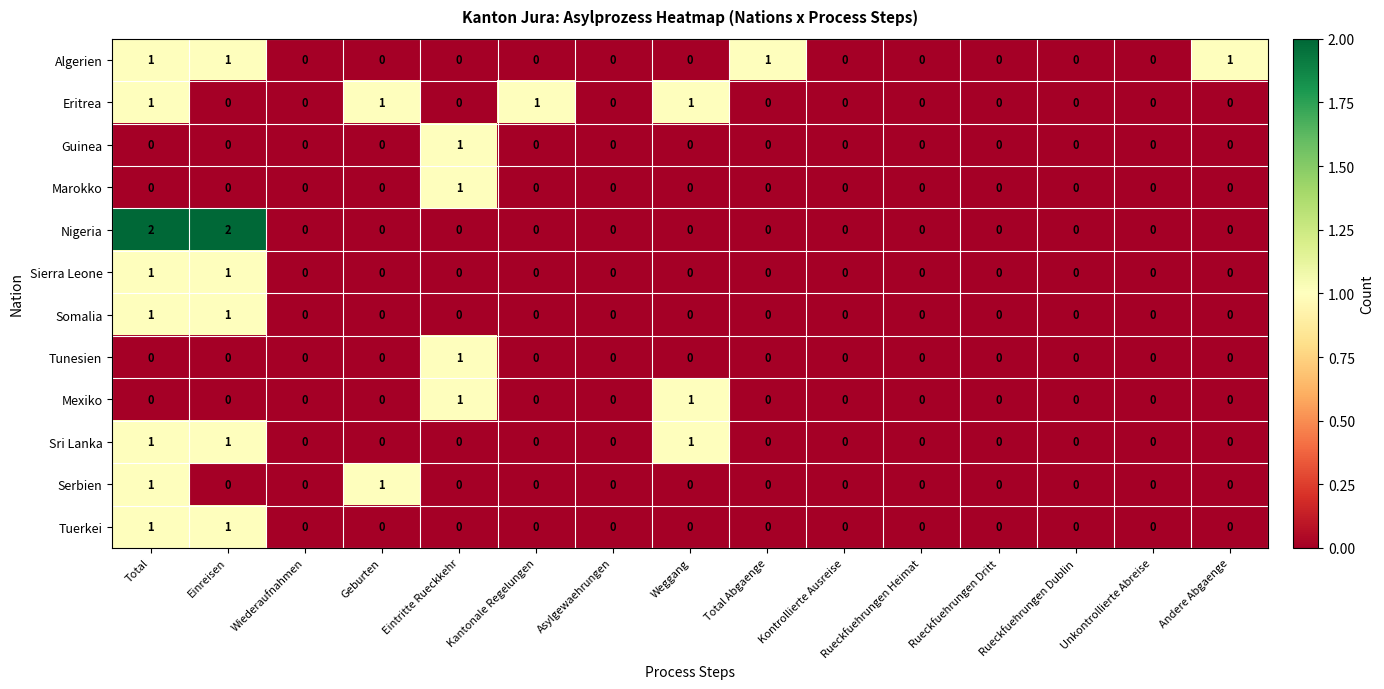

The Marokko series shows 0 at Wiederaufnahmen. True or false?

True